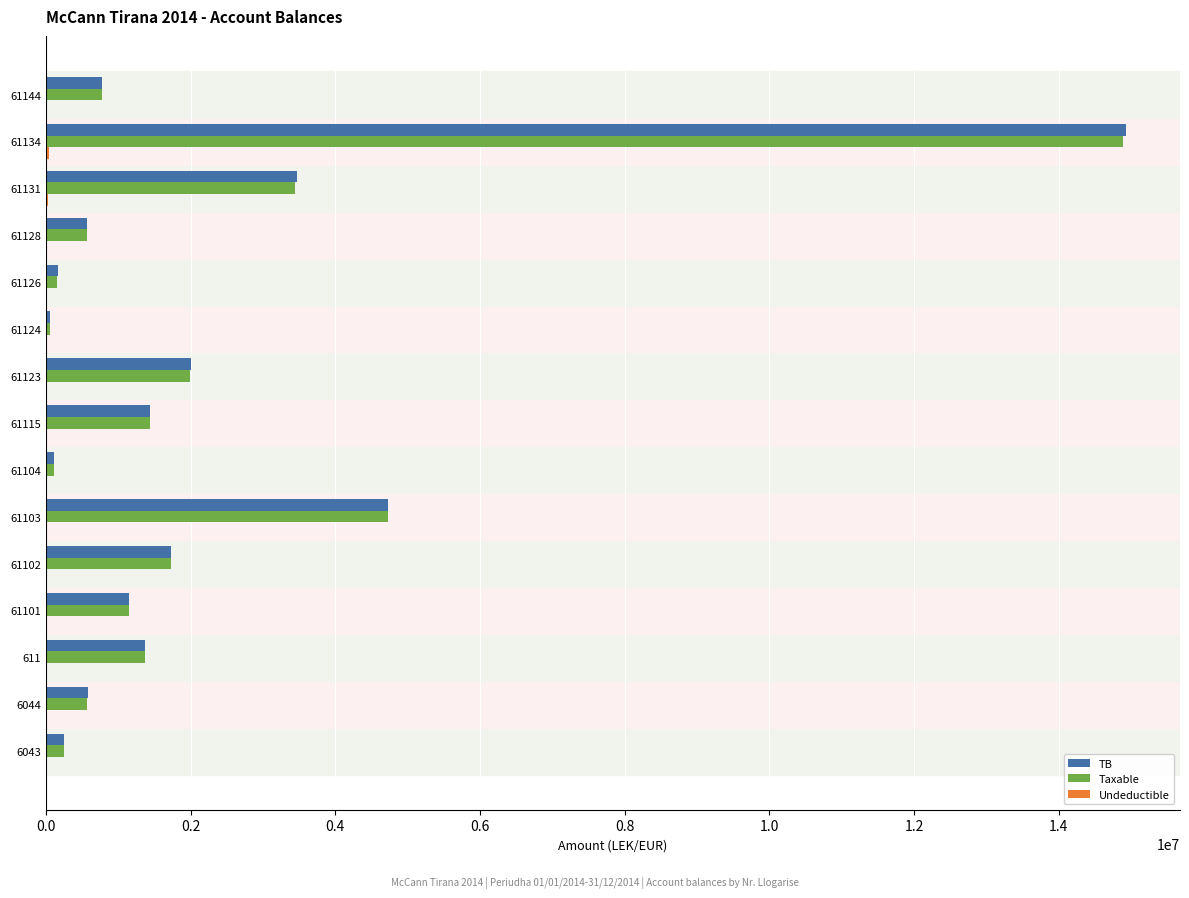

What is the highest value of the TB series?

14931158.8